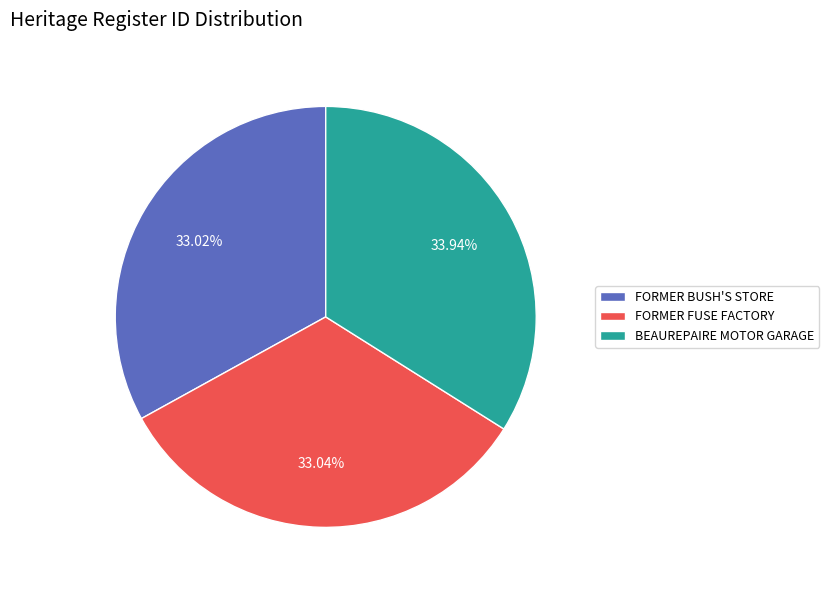

Count the number of slices in the pie.

3